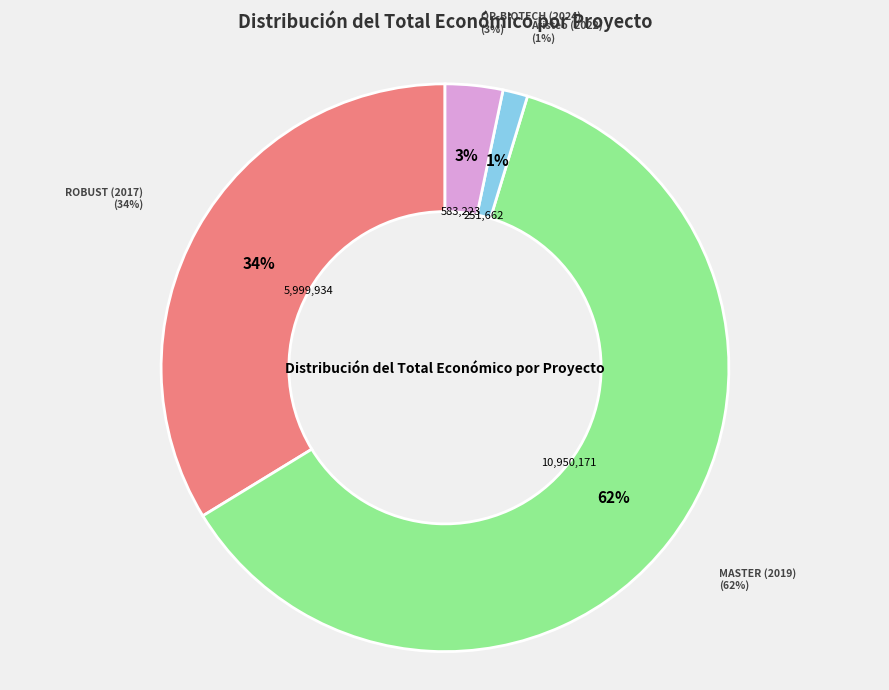

What percentage do OP-BIOTECH (2024) and ROBUST (2017) together represent?

37.0%